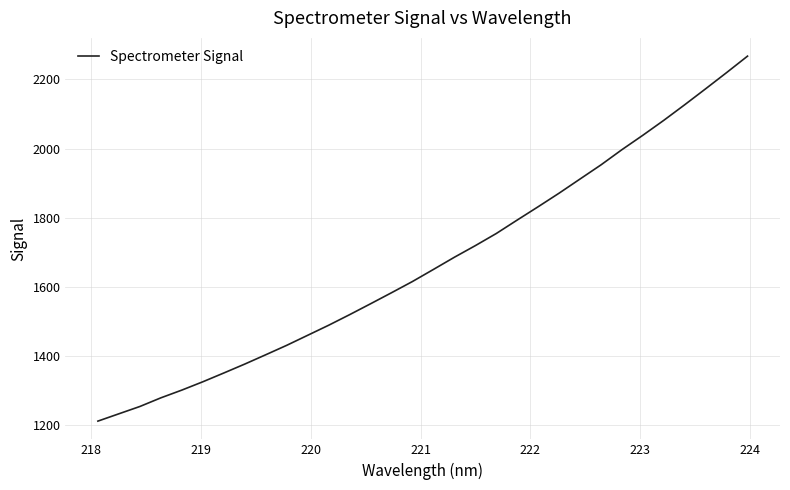

What is the difference between the maximum and minimum values?

1055.7